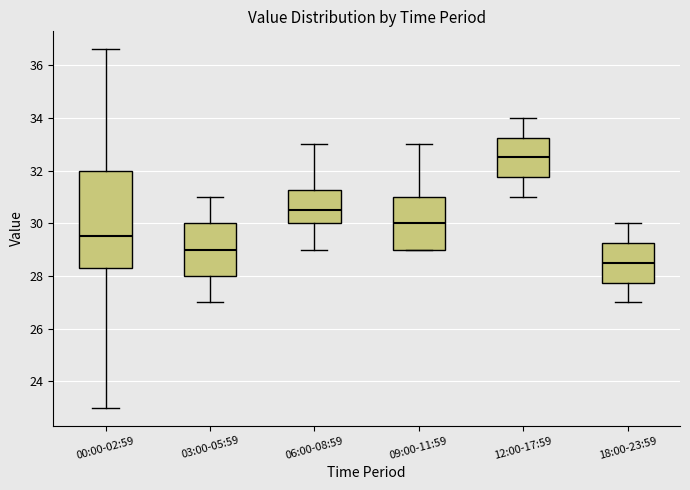

Where does the lower whisker of the box for 03:00-05:59 end on the y-axis? The values are not printed on the chart, so give them approximately, as read against the axis.

27.0